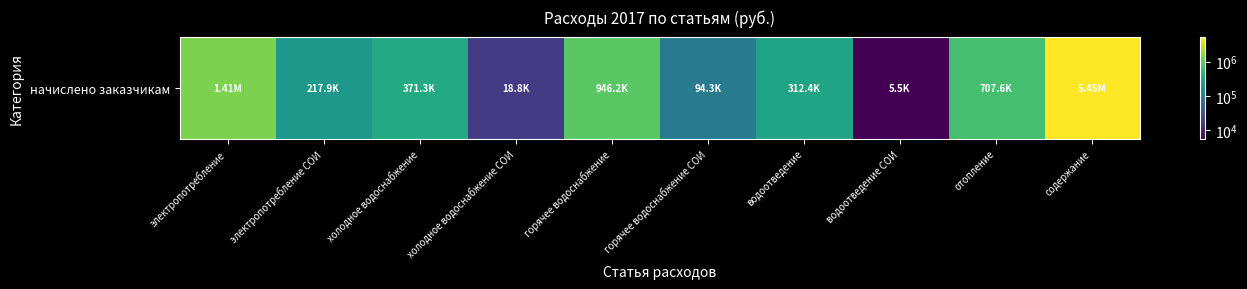

What is the approximate value at содержание?

5454460.8